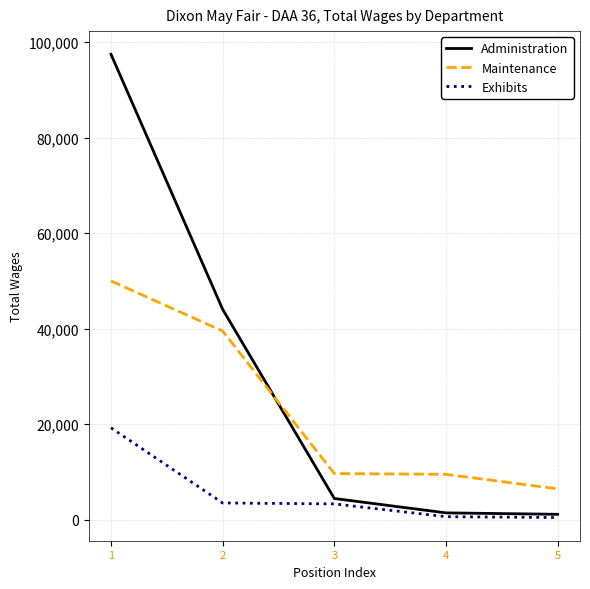

True or false: Exhibits and Maintenance intersect in this chart.

False